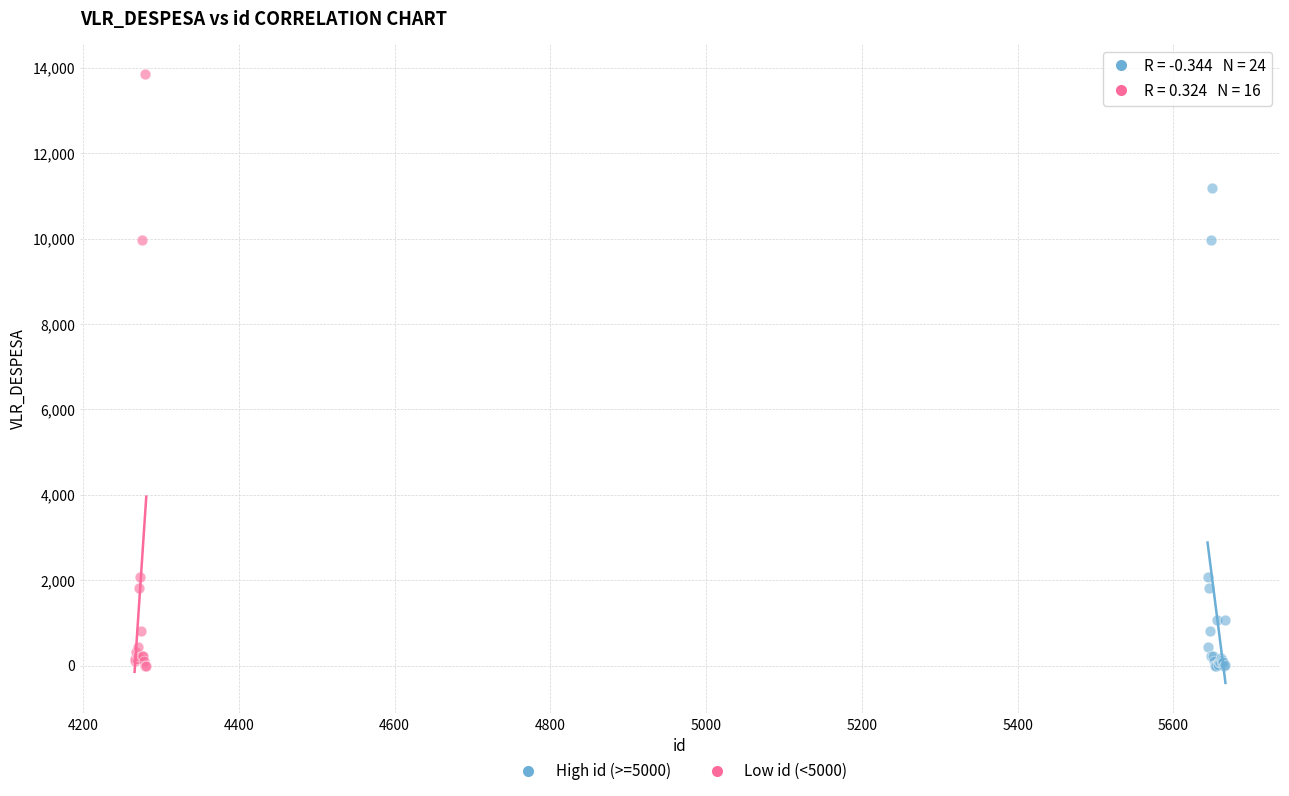

Which series contains the highest Y value?

Low id (<5000)